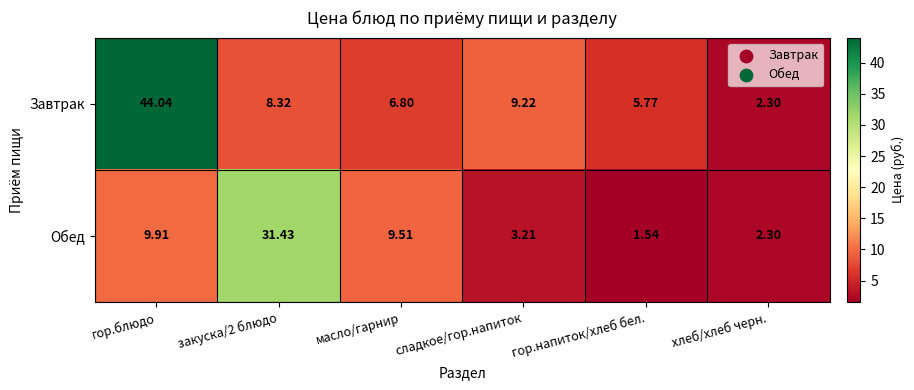

How many data points does each series have?

6